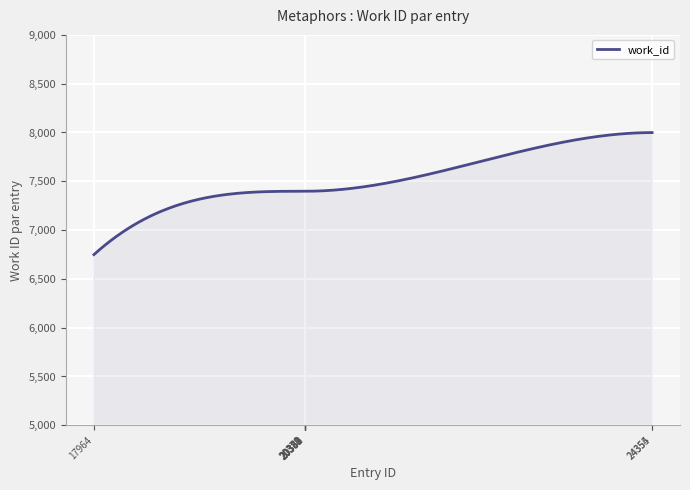

What is the difference between the maximum and minimum values?

1250.0